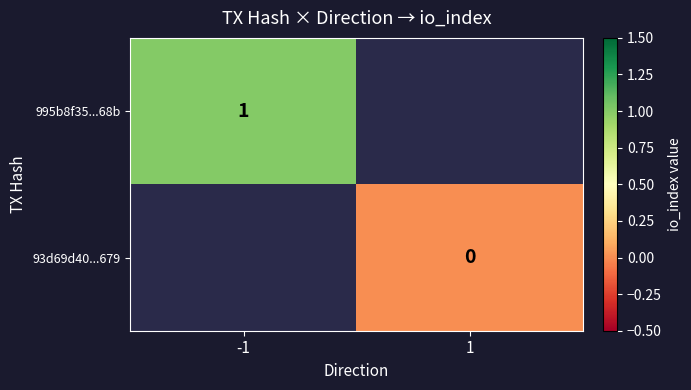

Count the number of categories in the chart.

2